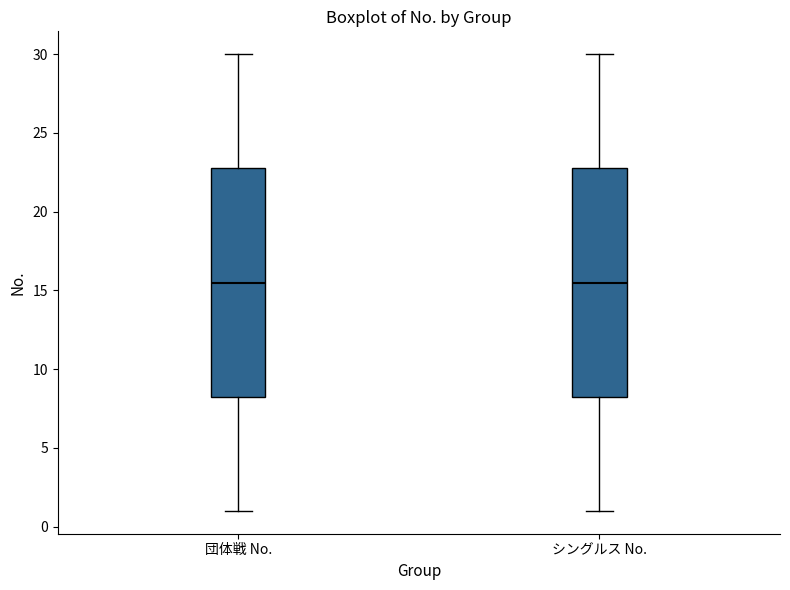

Reading left to right, read every box against the y-axis: the position of its median line, the range the box covers, and the ends of its whiskers. The values are not printed on the chart, so give them approximately, as read against the axis.

団体戦 No.: median 15.5, box 8.5 to 23.0, whiskers 1.0 to 30.0
シングルス No.: median 15.5, box 8.5 to 23.0, whiskers 1.0 to 30.0